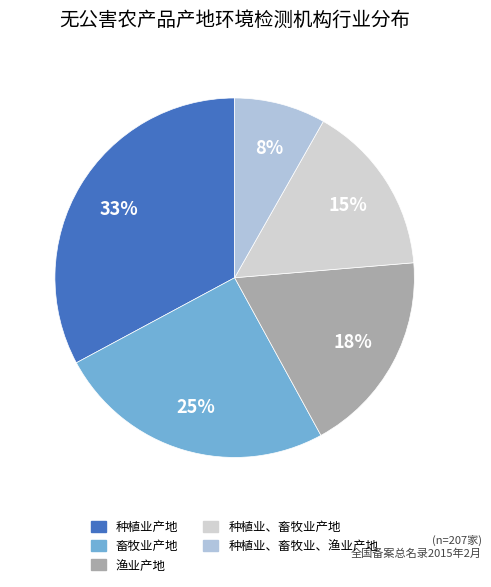

Do 种植业、畜牧业产地 and 种植业、畜牧业、渔业产地 together represent more than half of the pie?

No